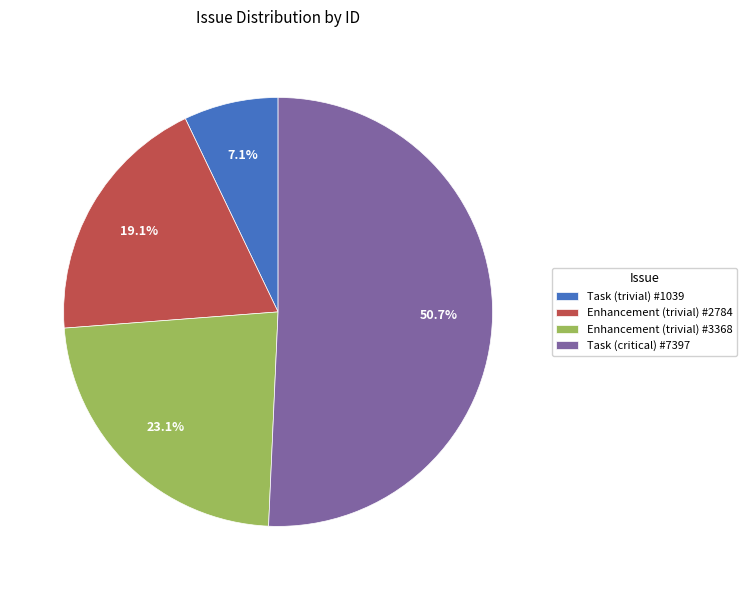

Which has a higher value, Enhancement (trivial) #2784 or Task (trivial) #1039?

Enhancement (trivial) #2784